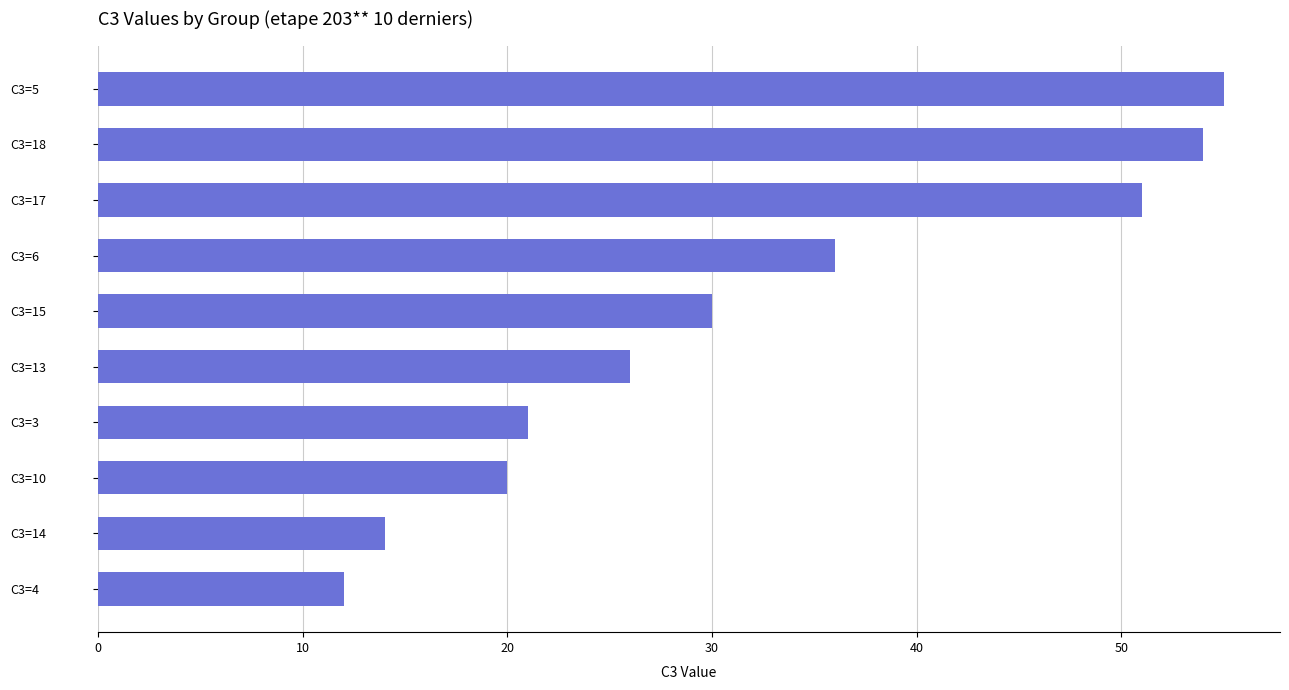

Approximately how many times larger is the value at C3=15 compared to C3=17?

0.6